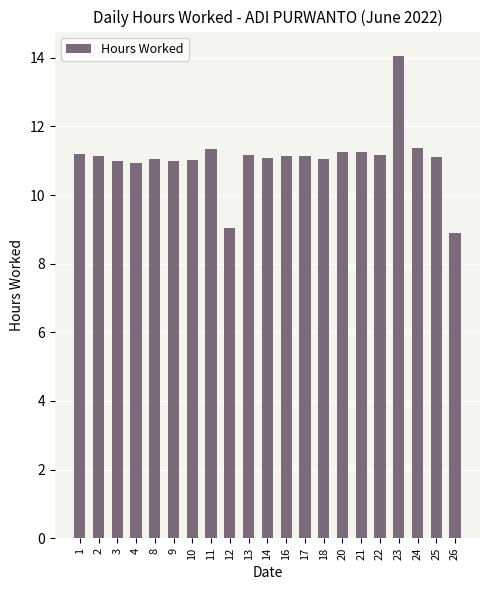

What is the difference between the maximum and minimum values?

5.2